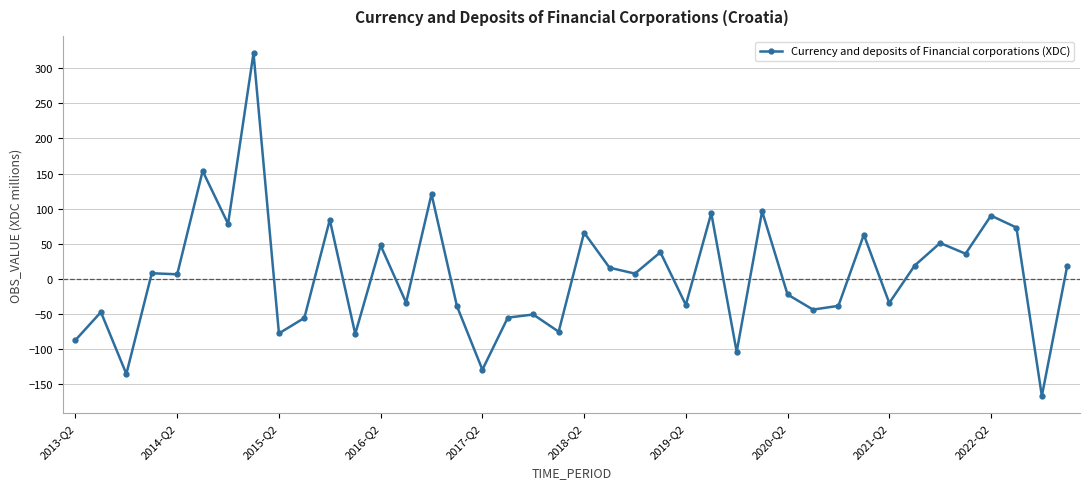

Does the chart display data point markers on the line(s)?

Yes